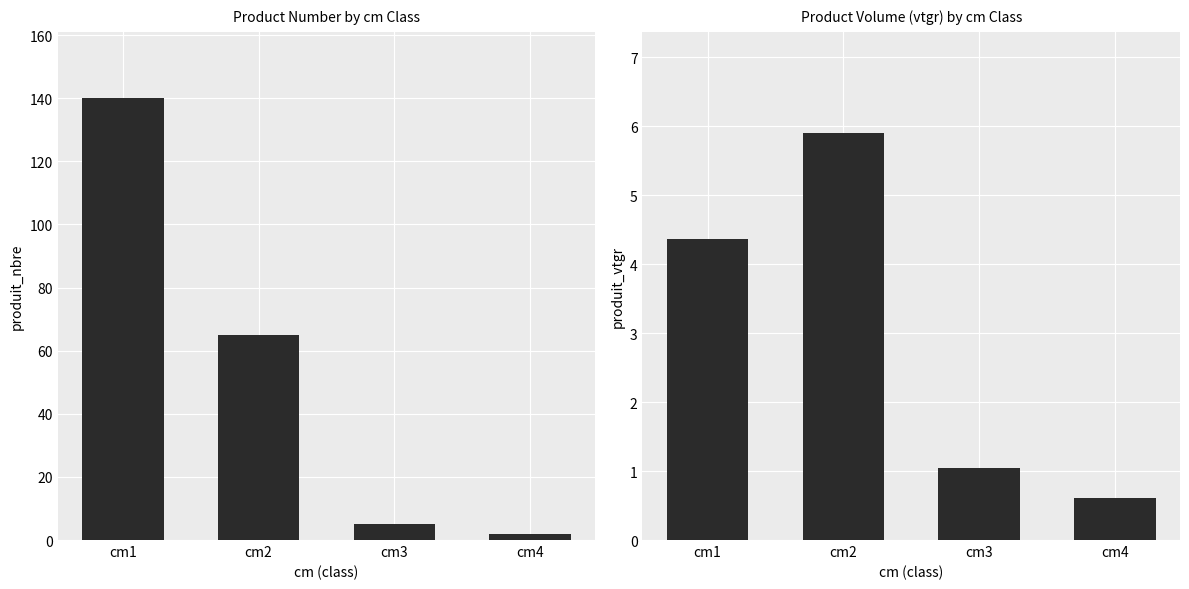

Is it true that produit_vtgr equals 8.7 at cm2?

False